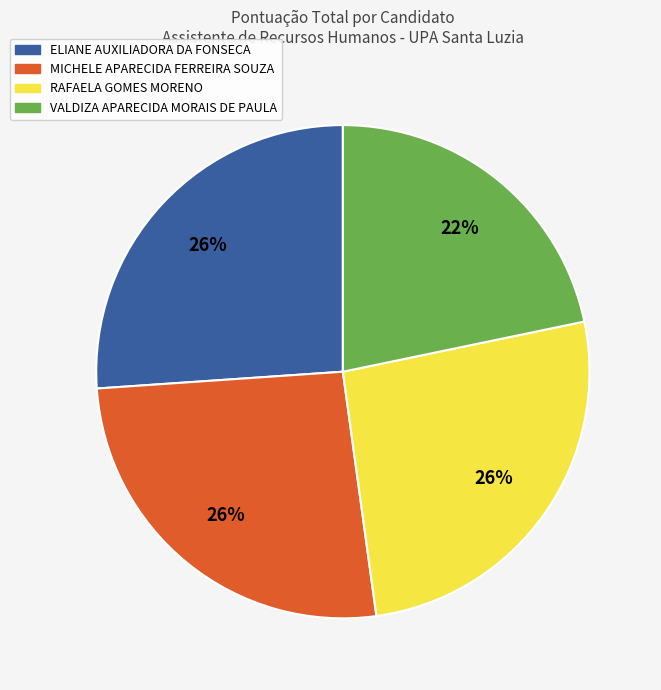

The RAFAELA GOMES MORENO slice represents 18% of the pie. True or false?

False